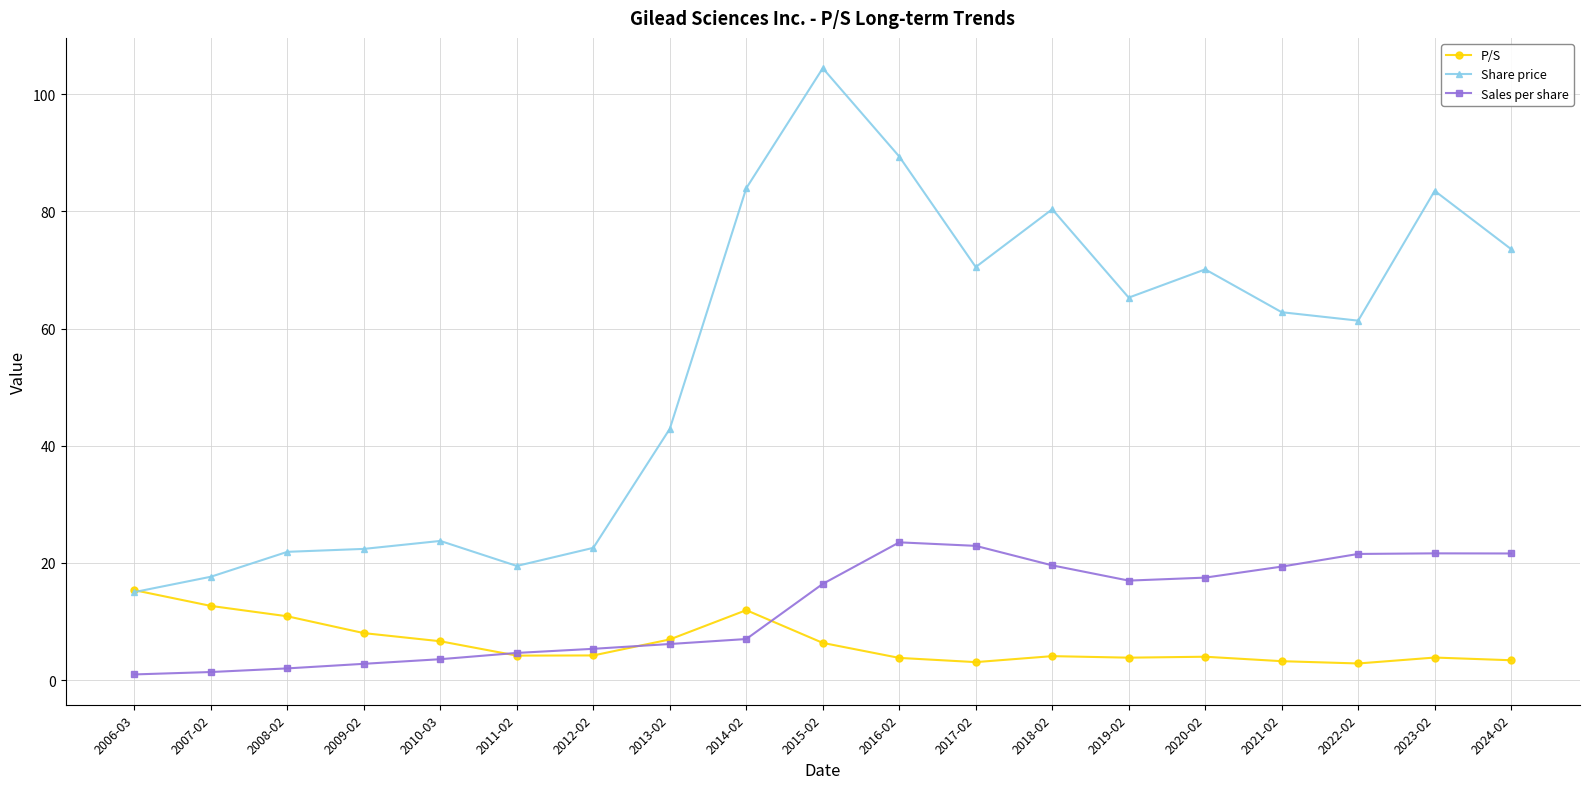

Between 2014-02 and 2015-02, which series saw the biggest shift?

Share price